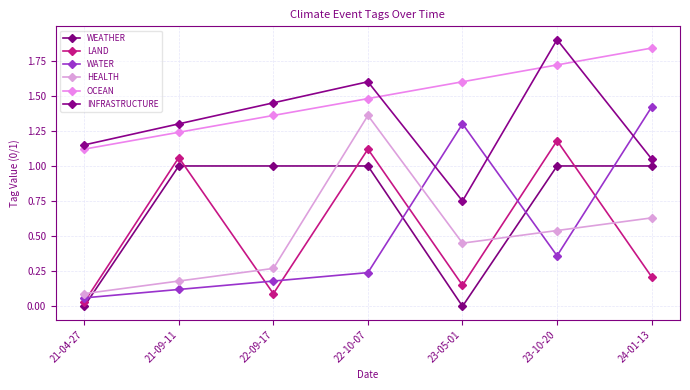

What is the sum of all HEALTH values?

3.5